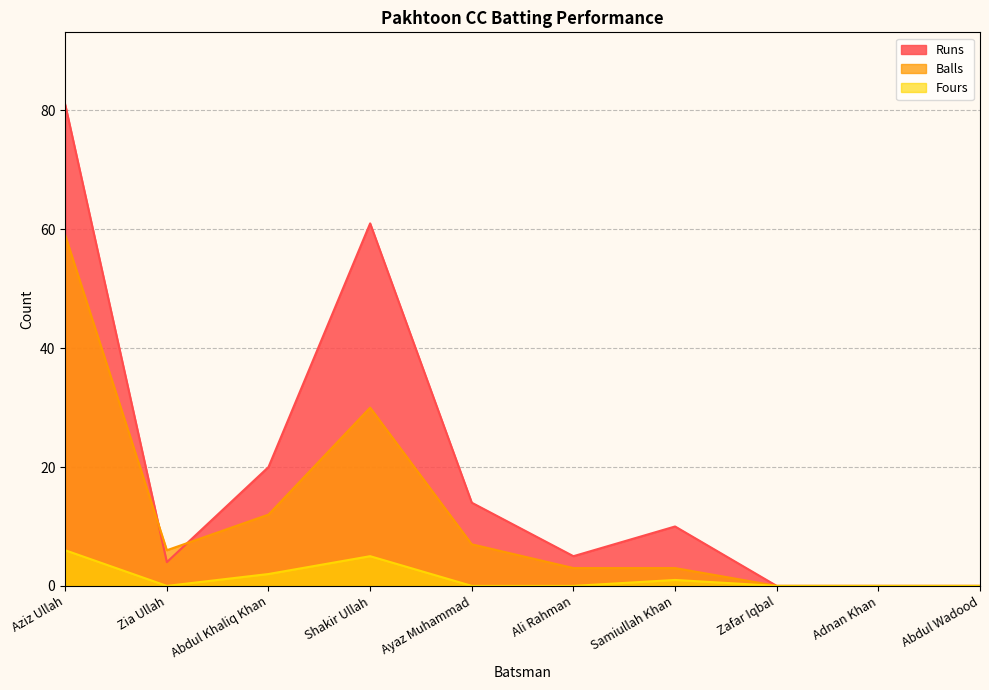

Rank the series at Zia Ullah from highest to lowest value.

Balls, Runs, Fours